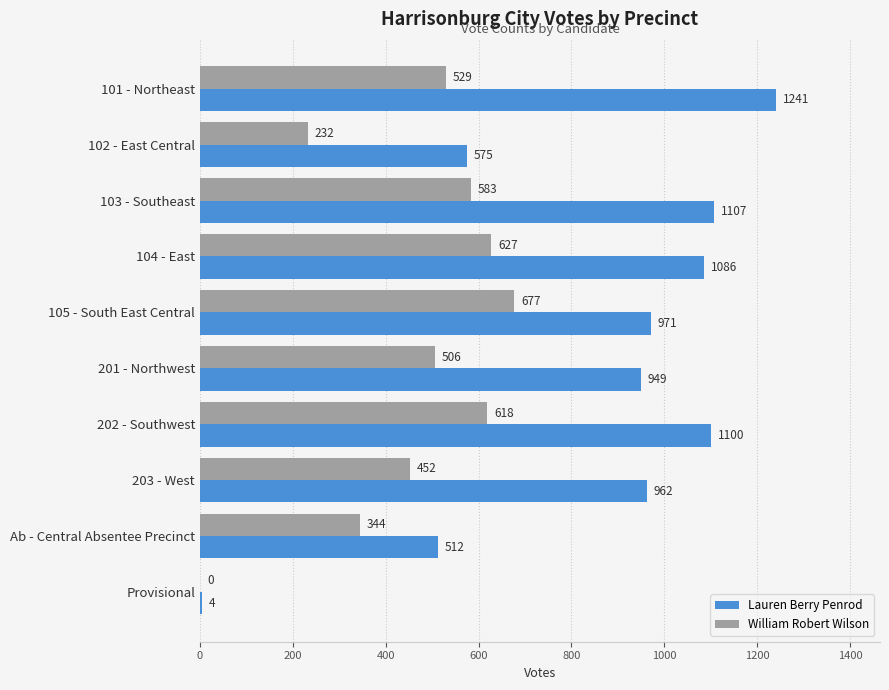

Between 104 - East and Ab - Central Absentee Precinct, which series saw the biggest shift?

Lauren Berry Penrod